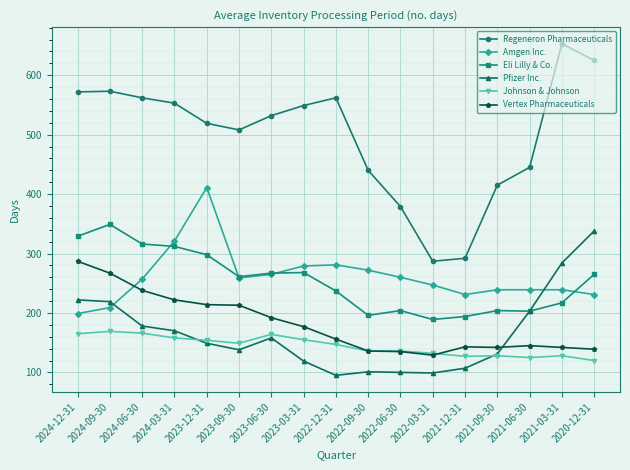

In Regeneron Pharmaceuticals, how many points are higher than both neighbors (excluding endpoints)?

3